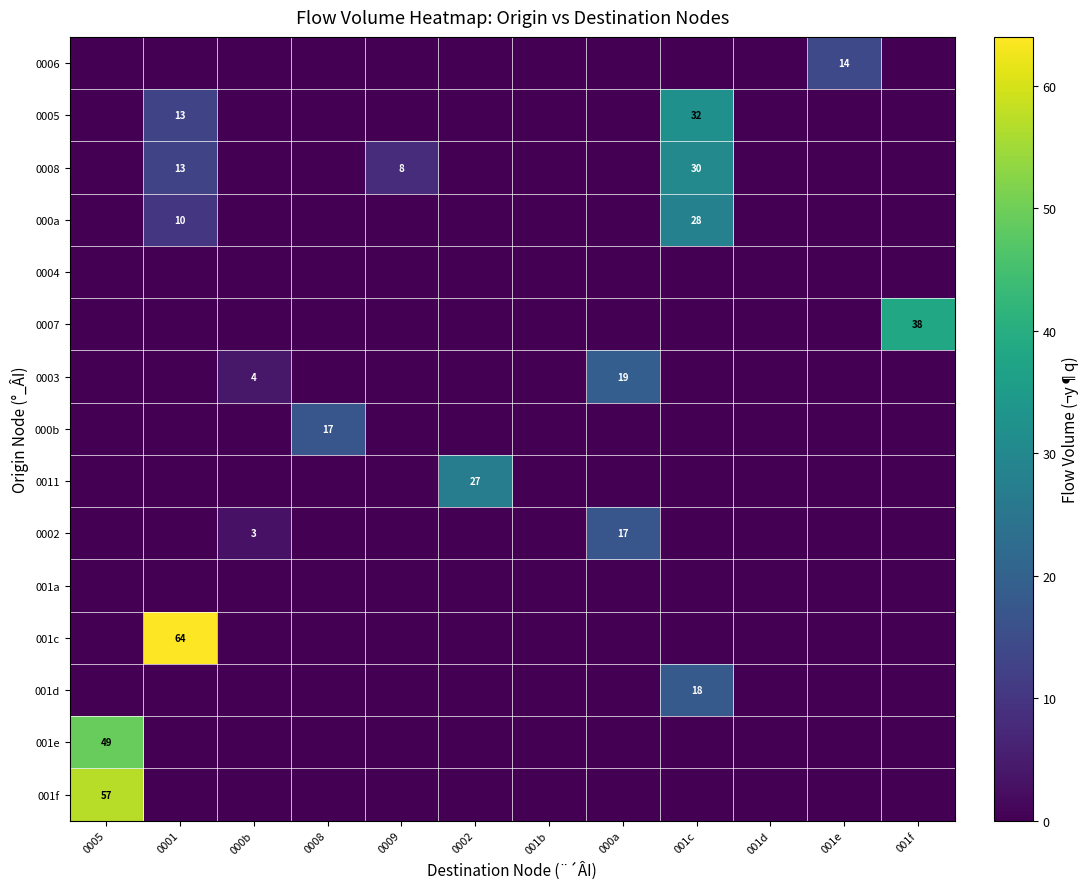

The value of 0005 at 001c is 32. True or false?

True